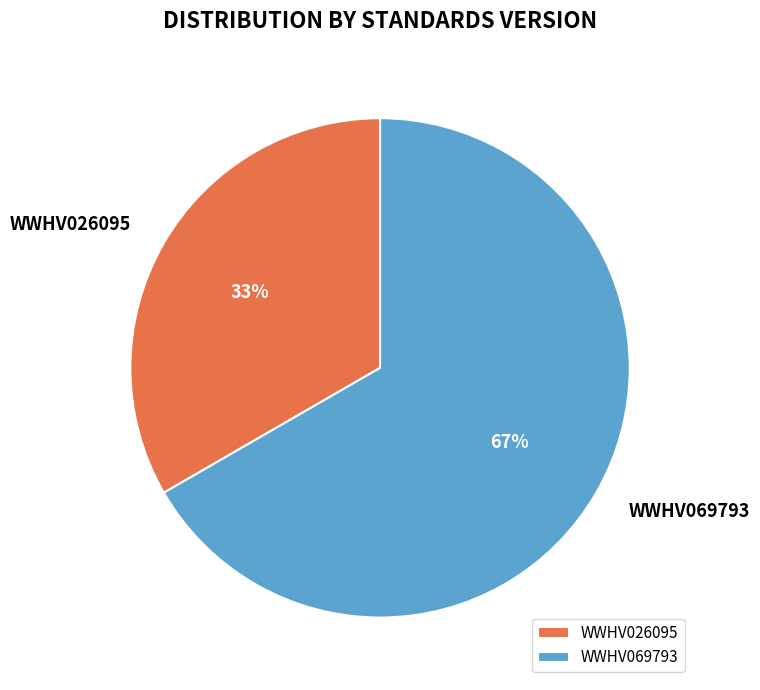

To the nearest percent, what portion does WWHV069793 represent?

67%